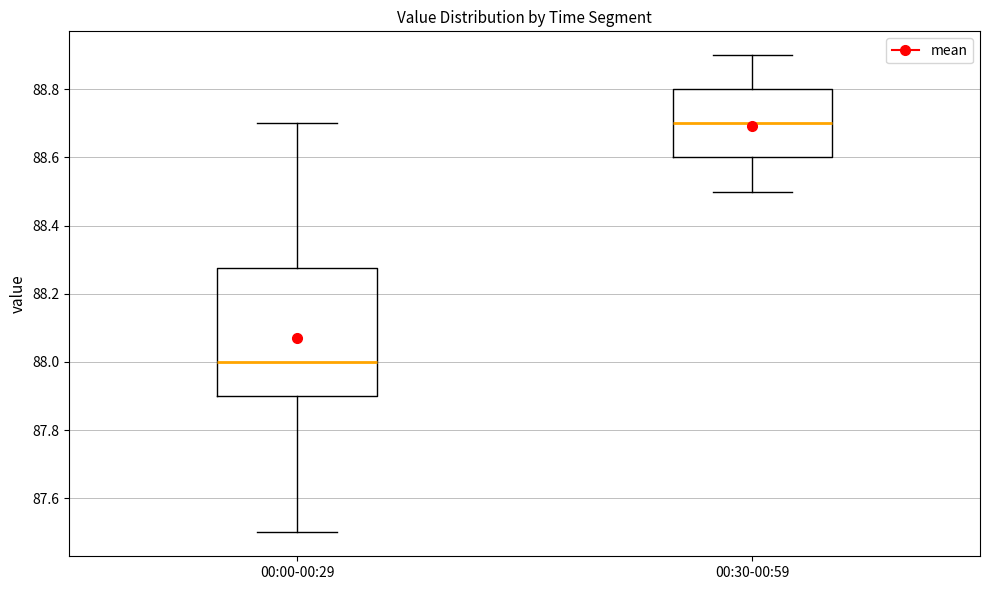

Where is the upper edge of the box for 00:30-00:59 on the y-axis? The values are not printed on the chart, so give them approximately, as read against the axis.

88.80